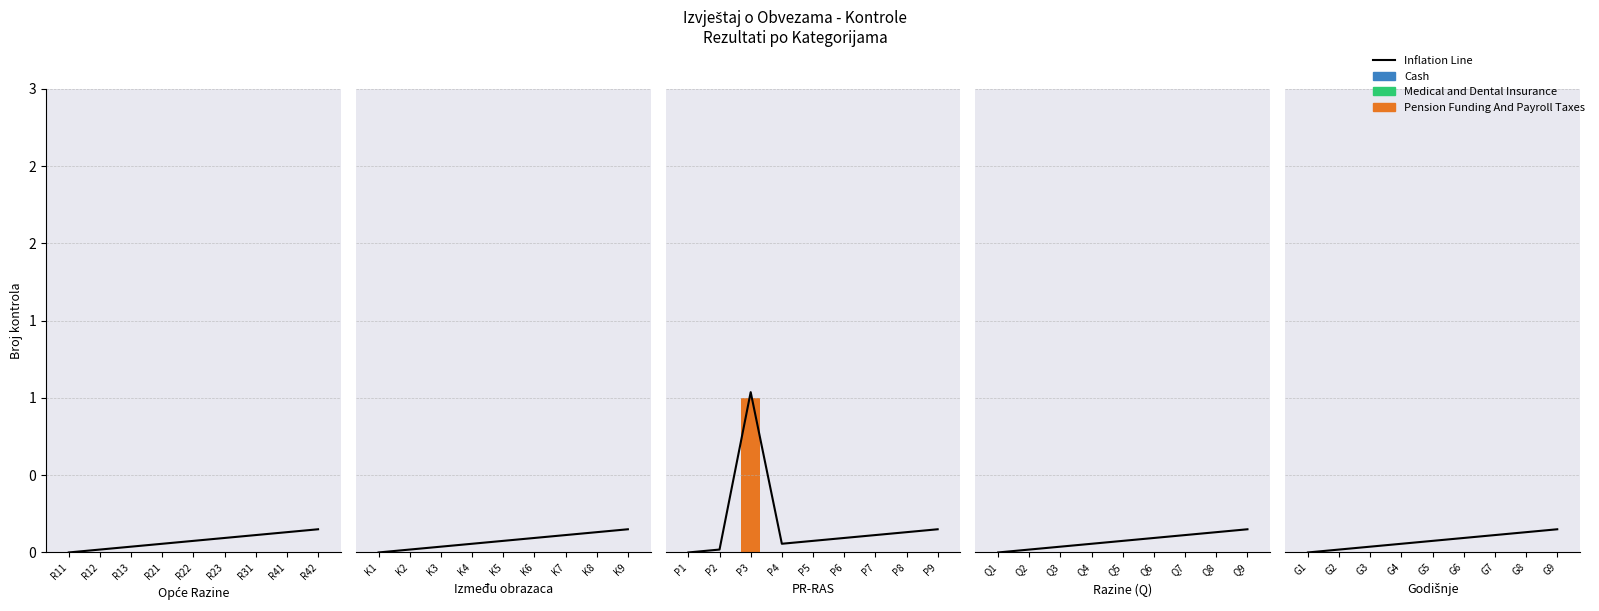

Are the bars horizontal?

No